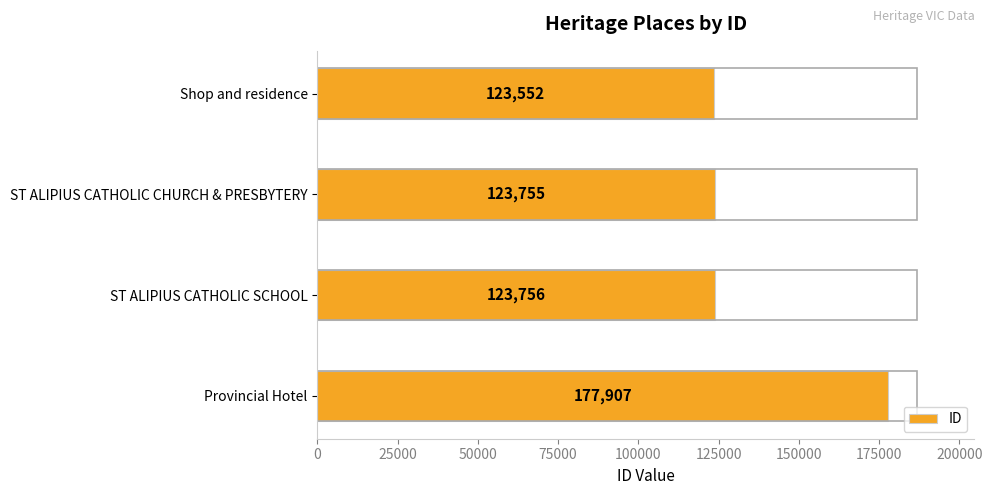

What is the greatest value displayed?

177907